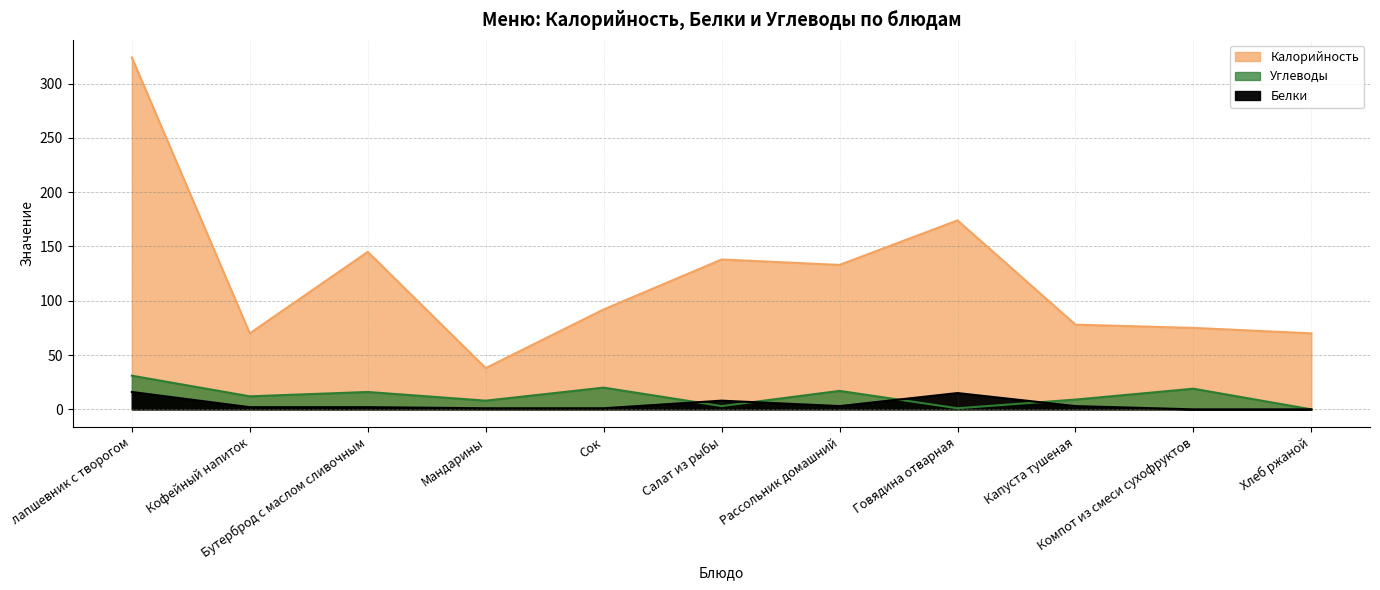

What is the total value across all series at Кофейный напиток?

84